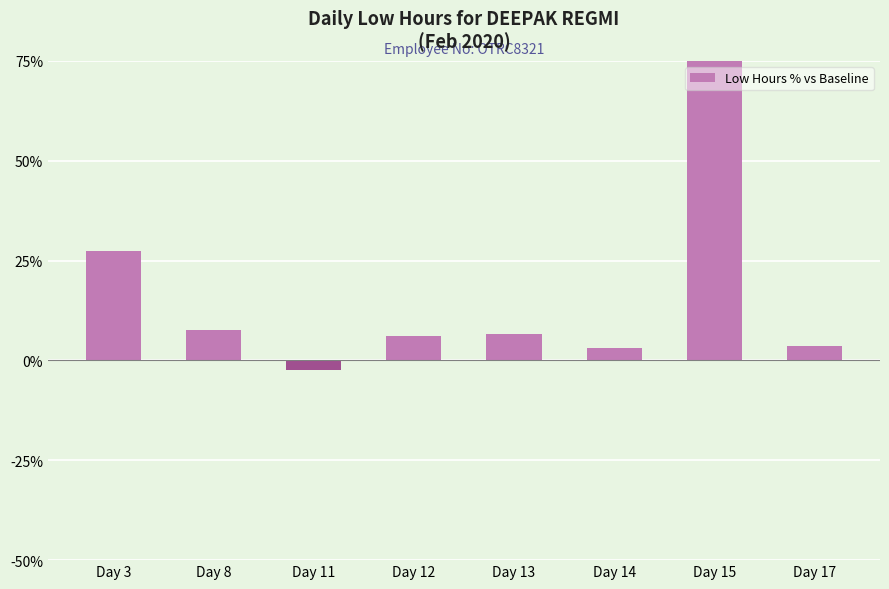

How many distinct data groups are displayed?

1